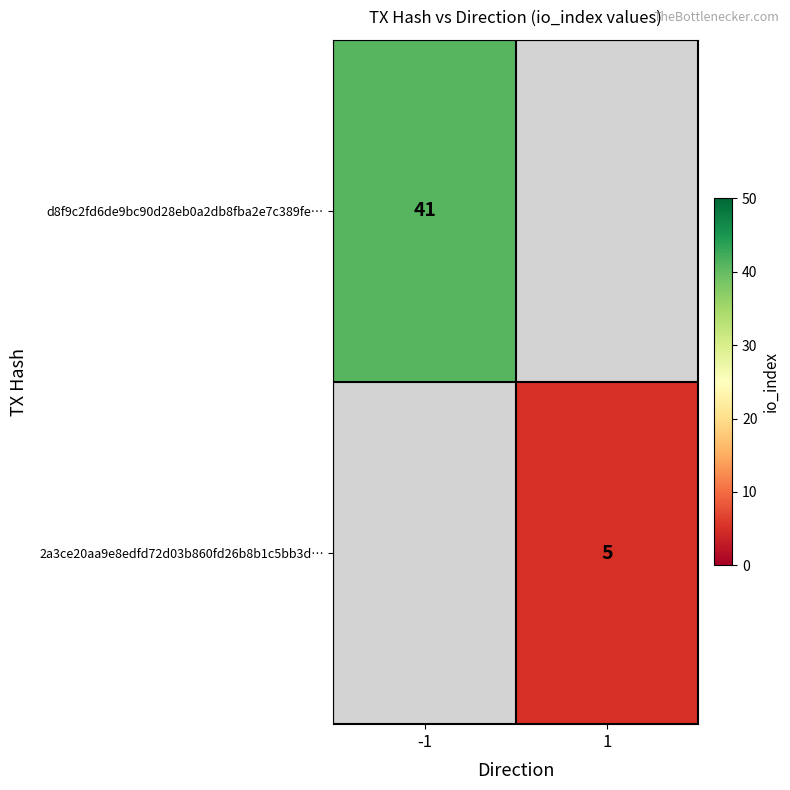

Is the value of d8f9c2fd6de9bc90d28eb0a2db8fba2e7c389fe… at -1 greater than the value of 2a3ce20aa9e8edfd72d03b860fd26b8b1c5bb3d… at 1?

Yes